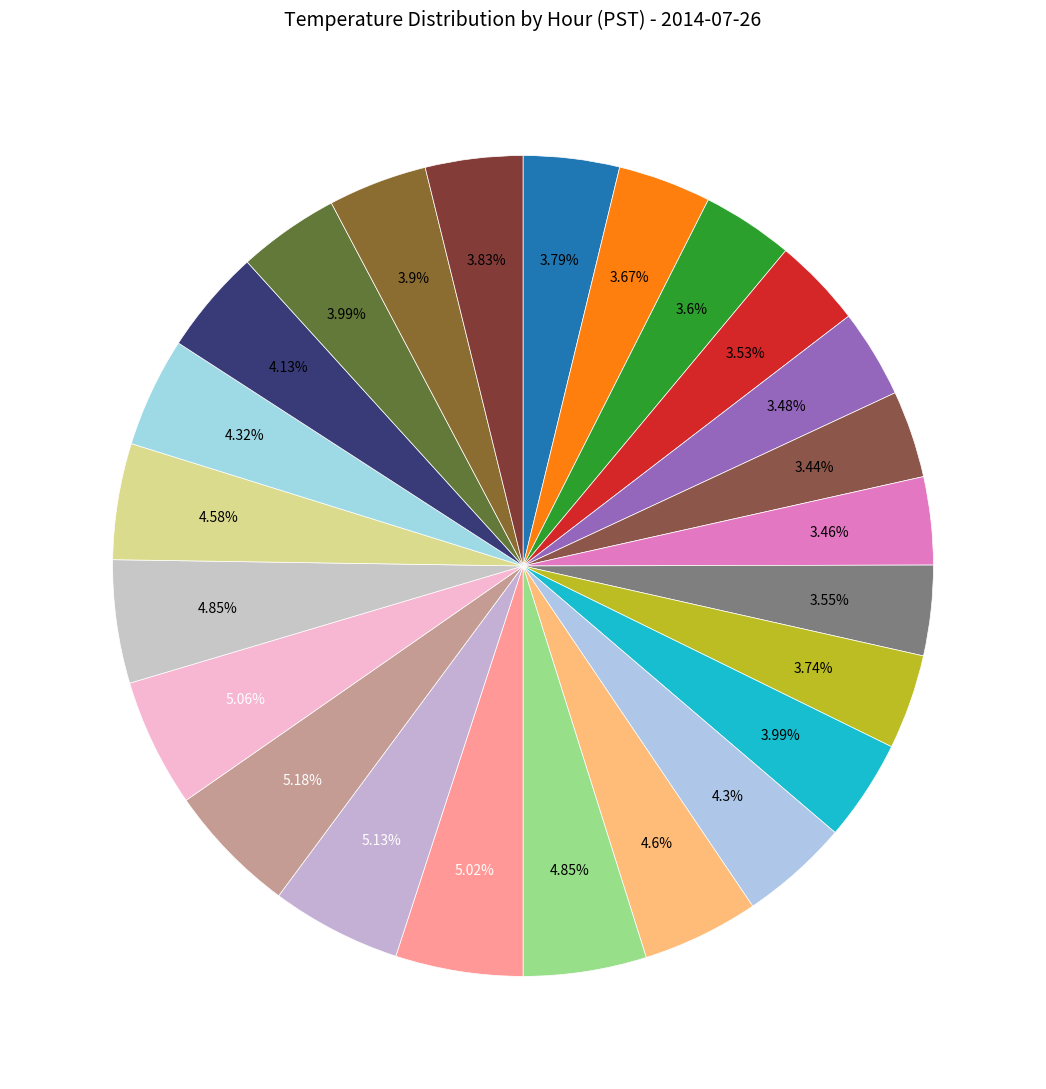

How many segments does this pie chart have?

24